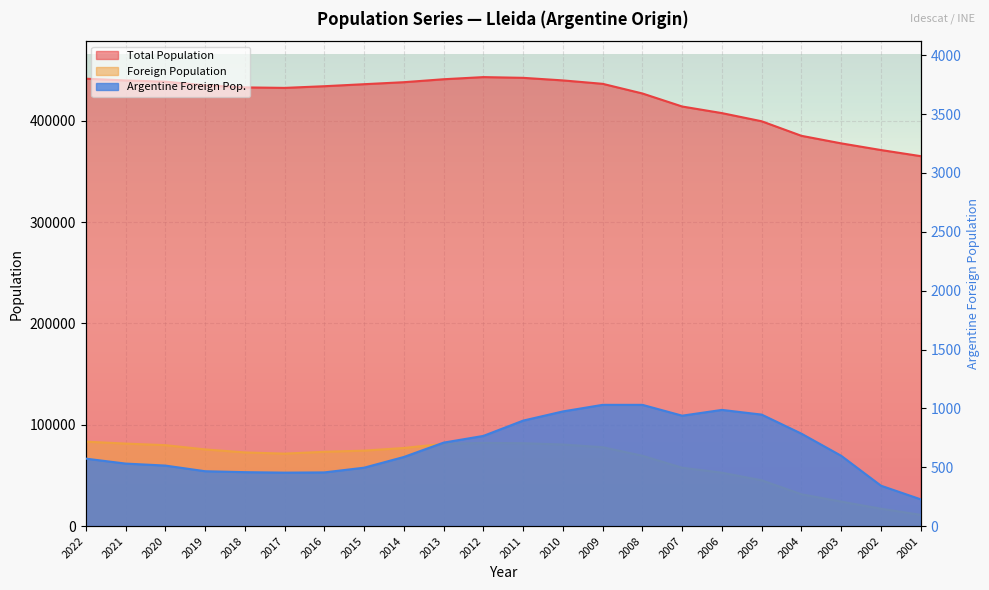

The Foreign Population series shows 131647 at 2012. True or false?

False